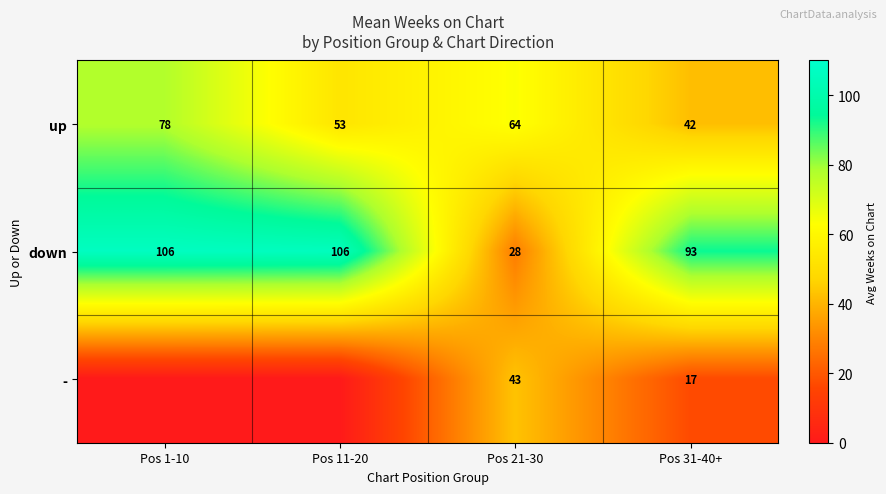

Is the value of down at Pos 1-10 greater than the value of up at Pos 11-20?

Yes